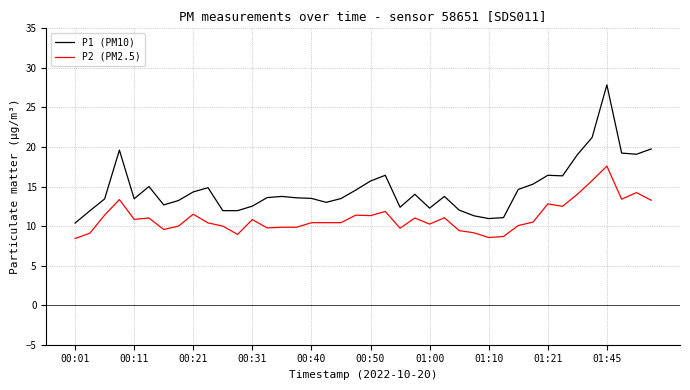

What is the lowest value of the P1 (PM10) series?

10.4